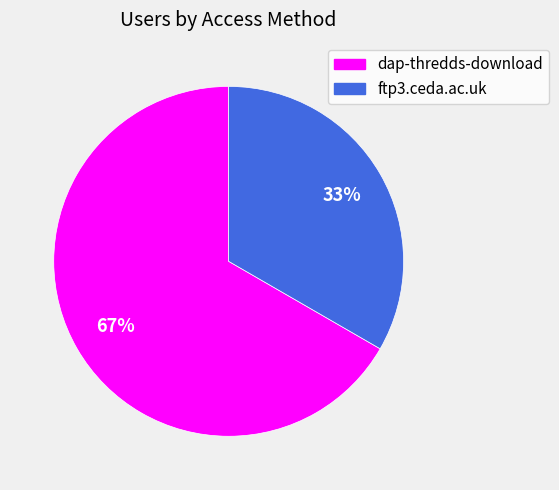

Is the sum of dap-thredds-download and ftp3.ceda.ac.uk greater than half?

Yes